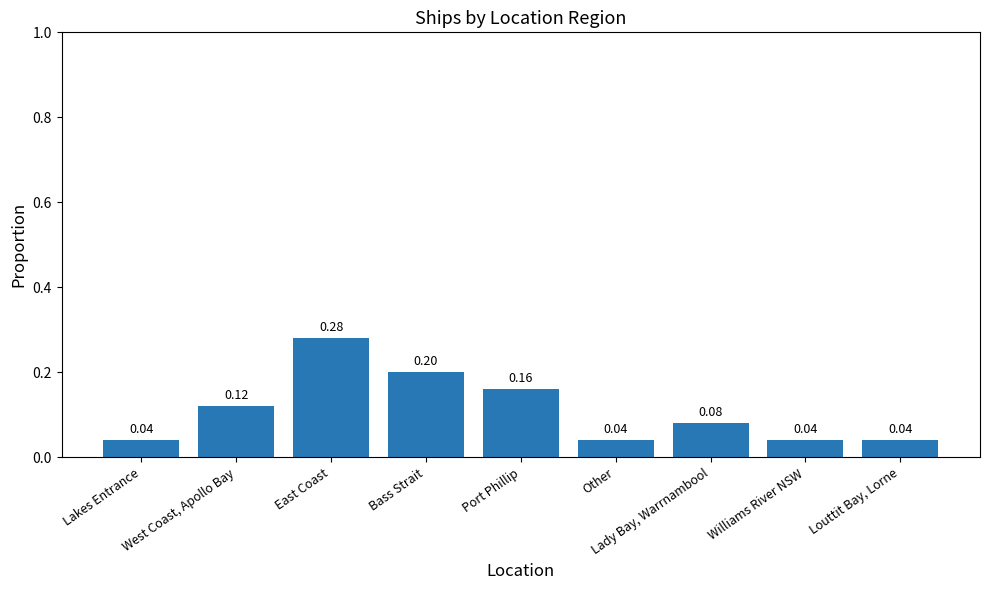

What is the sum of the values at West Coast, Apollo Bay and East Coast?

0.4